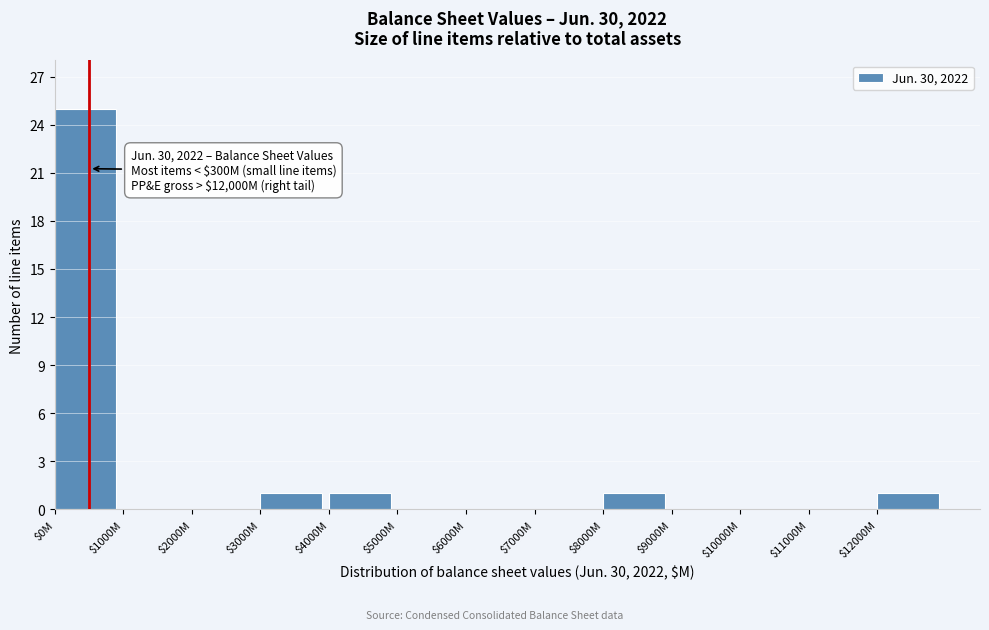

The chart shows a value of 16 at $10000M. True or false?

False